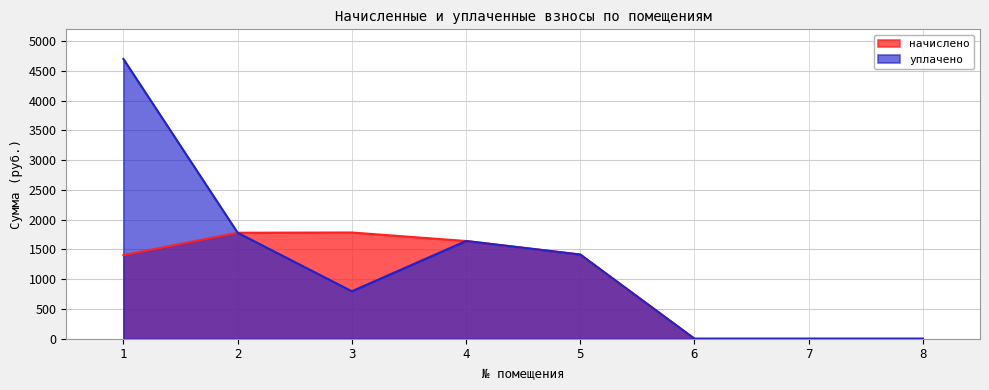

True or false: уплачено has a value of 797.5 at 3.

True